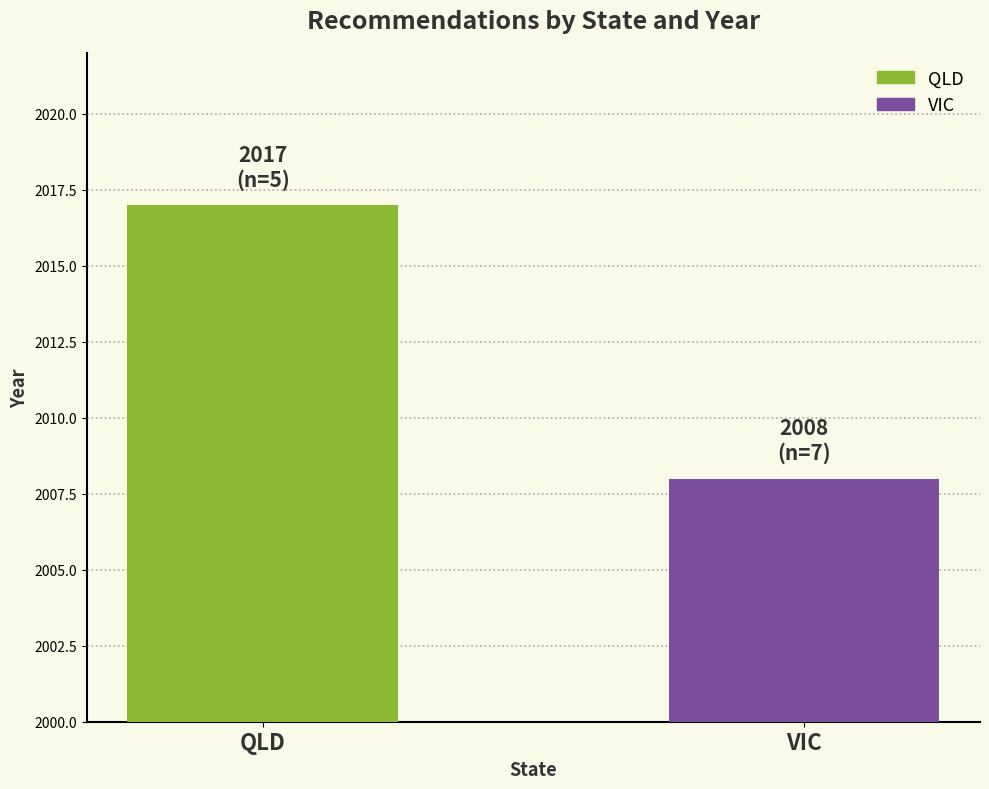

How many values are between 2008 and 2017?

2